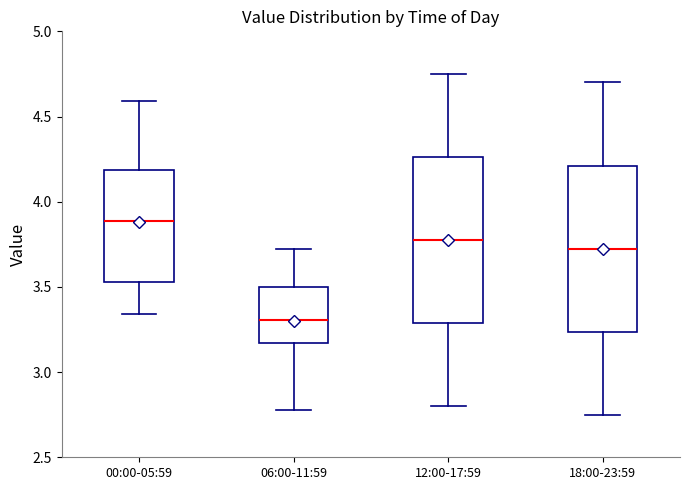

Reading left to right, read every box against the y-axis: the position of its median line, the range the box covers, and the ends of its whiskers. The values are not printed on the chart, so give them approximately, as read against the axis.

00:00-05:59: median 3.90, box 3.55 to 4.20, whiskers 3.35 to 4.60
06:00-11:59: median 3.30, box 3.15 to 3.50, whiskers 2.80 to 3.70
12:00-17:59: median 3.80, box 3.30 to 4.25, whiskers 2.80 to 4.75
18:00-23:59: median 3.75, box 3.25 to 4.20, whiskers 2.75 to 4.70